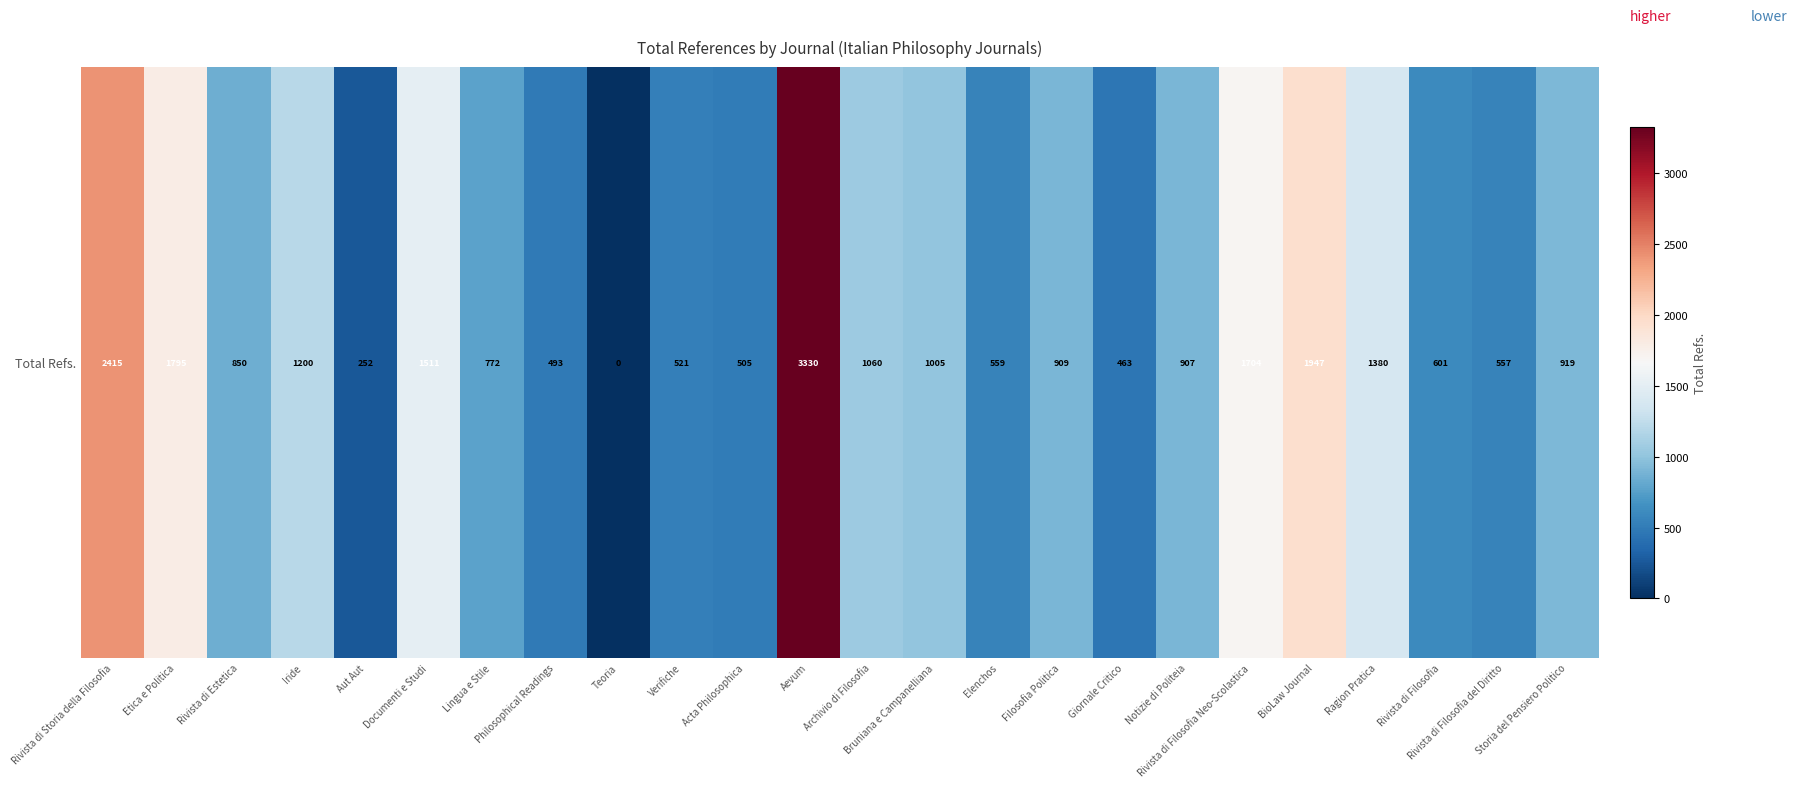

Read the value at Rivista di Estetica, to the nearest 50.

850